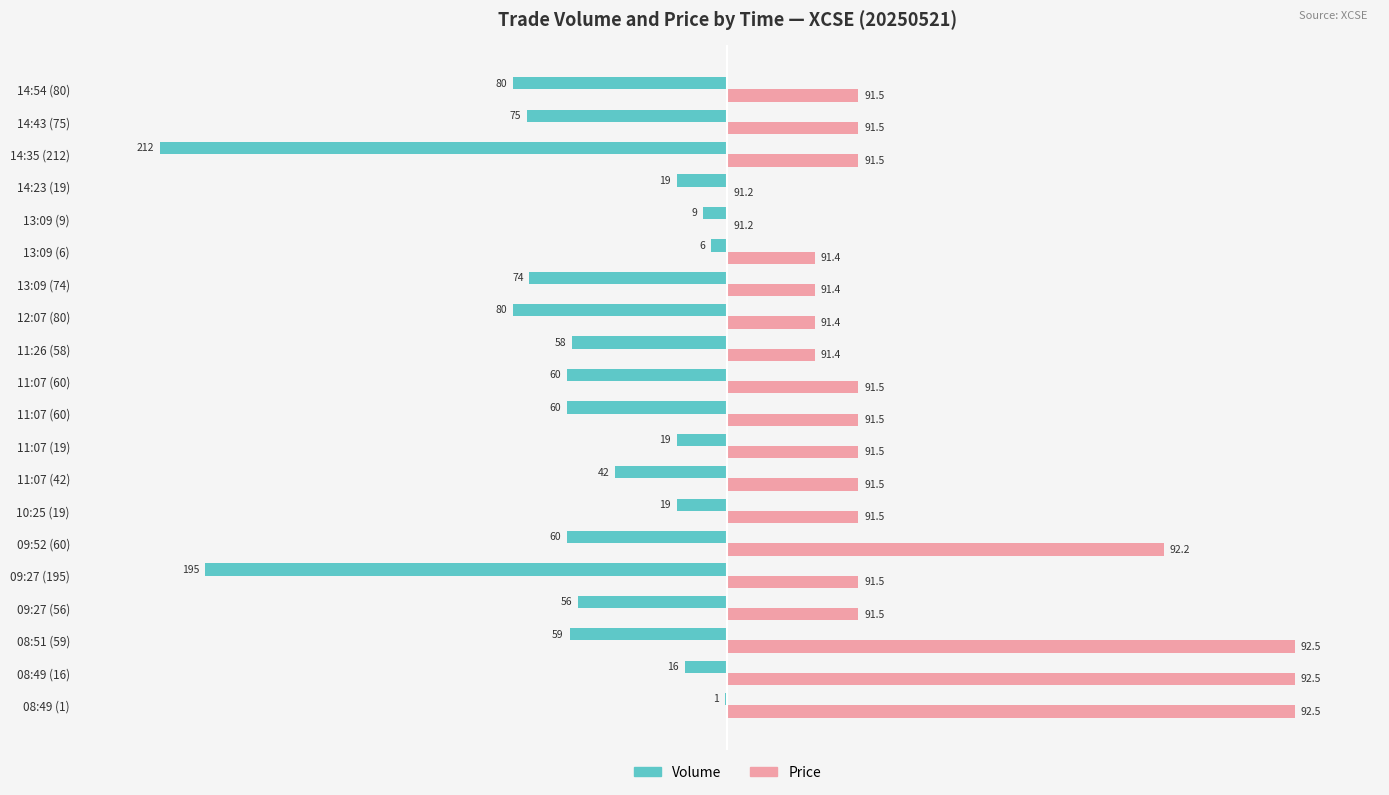

Where is Price nearest to the value 50?

09:27 (56)